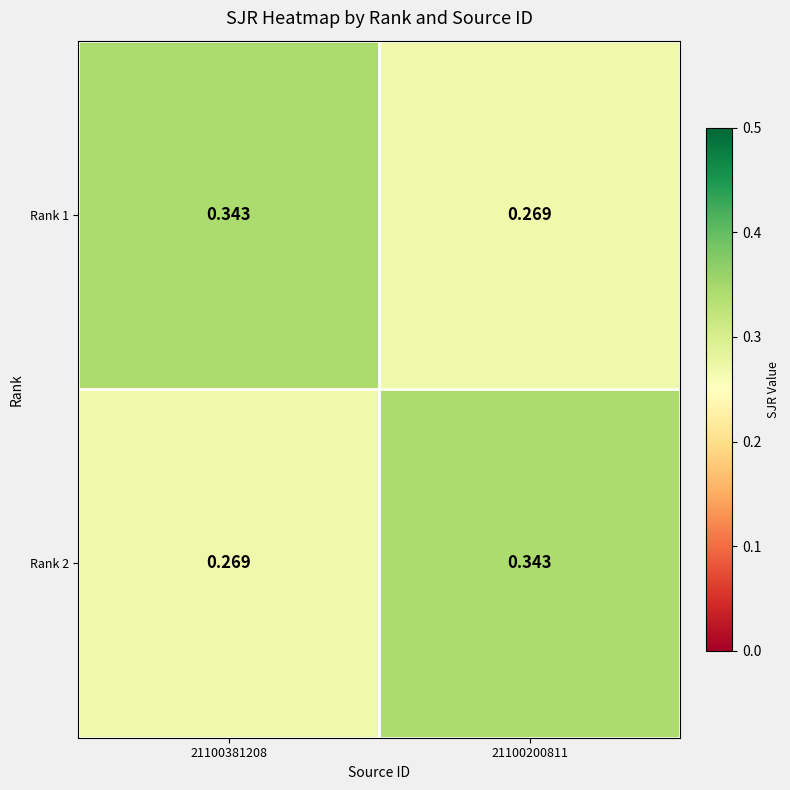

Is the value of Rank 2 at 21100381208 greater than the value of Rank 1 at 21100381208?

No